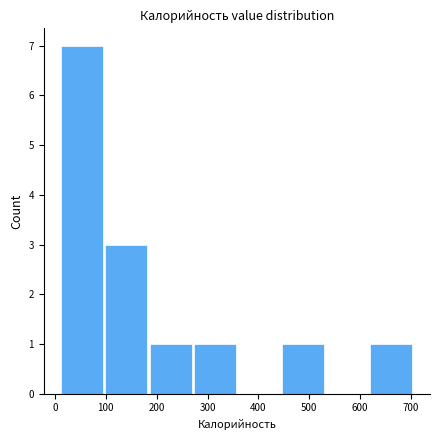

Reading left to right, list every bar in this chart as the range it spans on the x-axis followed by its height. Neither the bar edges nor the heights are printed on the chart, so give them approximately, as read against the axes.

10 to 100: 7
100 to 190: 3
190 to 270: 1
270 to 360: 1
360 to 450: 0
450 to 530: 1
530 to 620: 0
620 to 710: 1